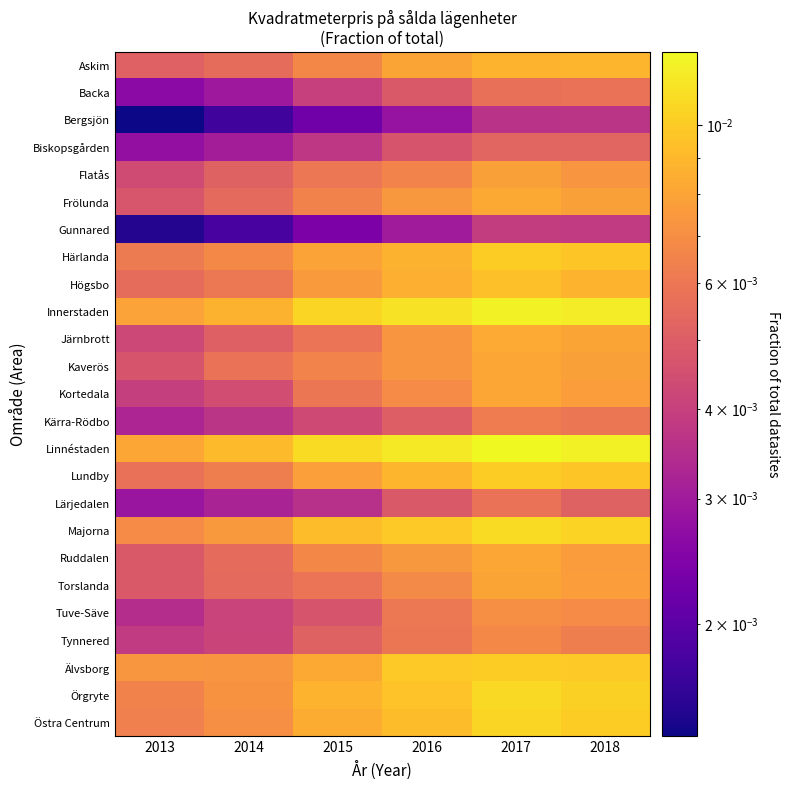

Reading right to left, transcribe all the data shown in this chart.

Askim: 2018=0.0	2017=0.0	2016=0.0	2015=0.0	2014=0.0	2013=0.0
Backa: 2018=0.0	2017=0.0	2016=0.0	2015=0.0	2014=0.0	2013=0.0
Bergsjön: 2018=0.0	2017=0.0	2016=0.0	2015=0.0	2014=0.0	2013=0.0
Biskopsgården: 2018=0.0	2017=0.0	2016=0.0	2015=0.0	2014=0.0	2013=0.0
Flatås: 2018=0.0	2017=0.0	2016=0.0	2015=0.0	2014=0.0	2013=0.0
Frölunda: 2018=0.0	2017=0.0	2016=0.0	2015=0.0	2014=0.0	2013=0.0
Gunnared: 2018=0.0	2017=0.0	2016=0.0	2015=0.0	2014=0.0	2013=0.0
Härlanda: 2018=0.0	2017=0.0	2016=0.0	2015=0.0	2014=0.0	2013=0.0
Högsbo: 2018=0.0	2017=0.0	2016=0.0	2015=0.0	2014=0.0	2013=0.0
Innerstaden: 2018=0.0	2017=0.0	2016=0.0	2015=0.0	2014=0.0	2013=0.0
Järnbrott: 2018=0.0	2017=0.0	2016=0.0	2015=0.0	2014=0.0	2013=0.0
Kaverös: 2018=0.0	2017=0.0	2016=0.0	2015=0.0	2014=0.0	2013=0.0
Kortedala: 2018=0.0	2017=0.0	2016=0.0	2015=0.0	2014=0.0	2013=0.0
Kärra-Rödbo: 2018=0.0	2017=0.0	2016=0.0	2015=0.0	2014=0.0	2013=0.0
Linnéstaden: 2018=0.0	2017=0.0	2016=0.0	2015=0.0	2014=0.0	2013=0.0
Lundby: 2018=0.0	2017=0.0	2016=0.0	2015=0.0	2014=0.0	2013=0.0
Lärjedalen: 2018=0.0	2017=0.0	2016=0.0	2015=0.0	2014=0.0	2013=0.0
Majorna: 2018=0.0	2017=0.0	2016=0.0	2015=0.0	2014=0.0	2013=0.0
Ruddalen: 2018=0.0	2017=0.0	2016=0.0	2015=0.0	2014=0.0	2013=0.0
Torslanda: 2018=0.0	2017=0.0	2016=0.0	2015=0.0	2014=0.0	2013=0.0
Tuve-Säve: 2018=0.0	2017=0.0	2016=0.0	2015=0.0	2014=0.0	2013=0.0
Tynnered: 2018=0.0	2017=0.0	2016=0.0	2015=0.0	2014=0.0	2013=0.0
Älvsborg: 2018=0.0	2017=0.0	2016=0.0	2015=0.0	2014=0.0	2013=0.0
Örgryte: 2018=0.0	2017=0.0	2016=0.0	2015=0.0	2014=0.0	2013=0.0
Östra Centrum: 2018=0.0	2017=0.0	2016=0.0	2015=0.0	2014=0.0	2013=0.0